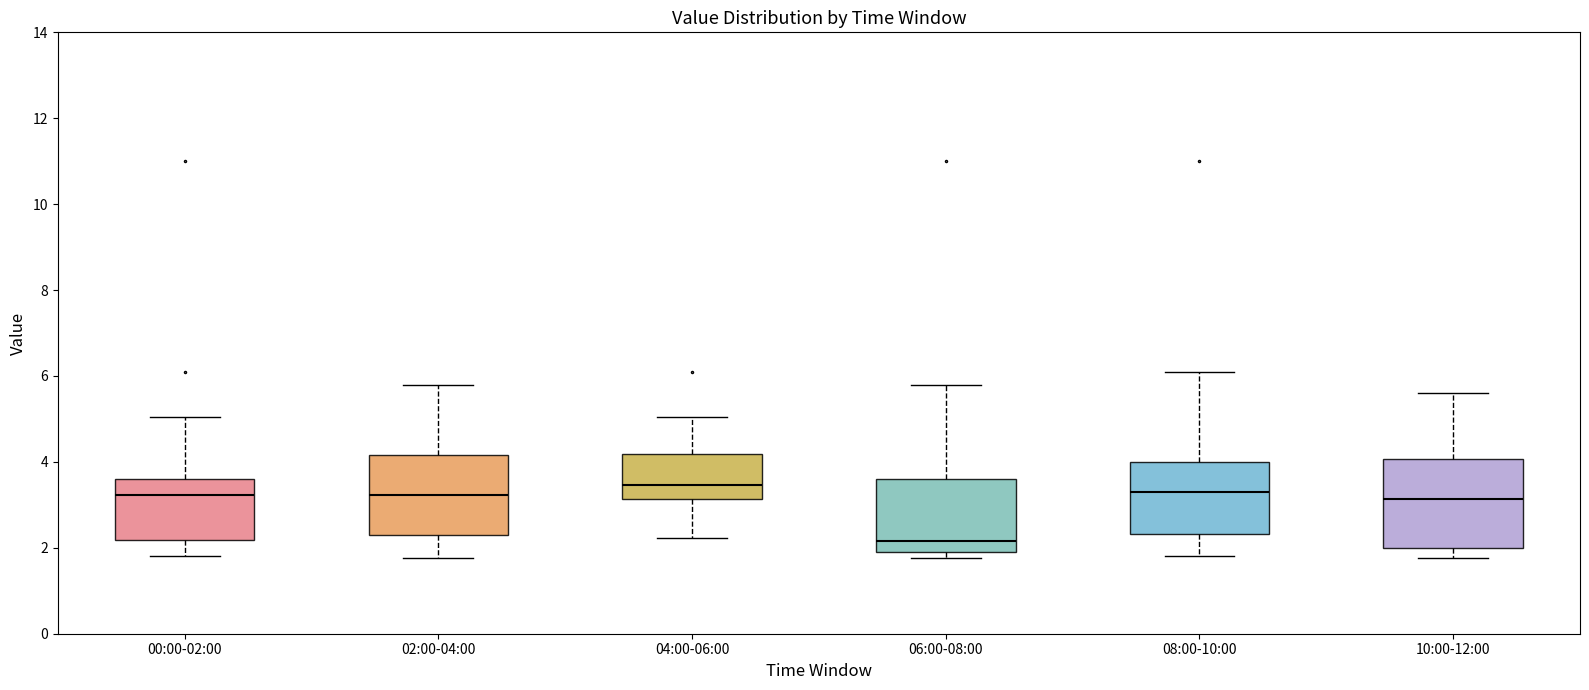

Reading left to right, transcribe this box plot: for each box, give where its median line is, the range the box spans, and where its two whiskers end, as read against the y-axis. The values are not printed on the chart, so give them approximately, as read against the axis.

00:00-02:00: median 3.2, box 2.2 to 3.6, whiskers 1.8 to 5.0
02:00-04:00: median 3.2, box 2.4 to 4.2, whiskers 1.8 to 5.8
04:00-06:00: median 3.4, box 3.2 to 4.2, whiskers 2.2 to 5.0
06:00-08:00: median 2.2, box 2.0 to 3.6, whiskers 1.8 to 5.8
08:00-10:00: median 3.4, box 2.4 to 4.0, whiskers 1.8 to 6.2
10:00-12:00: median 3.2, box 2.0 to 4.0, whiskers 1.8 to 5.6